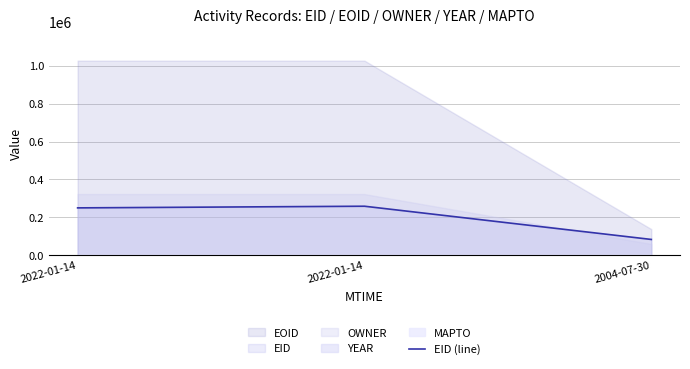

How many lines are shown in the chart?

1